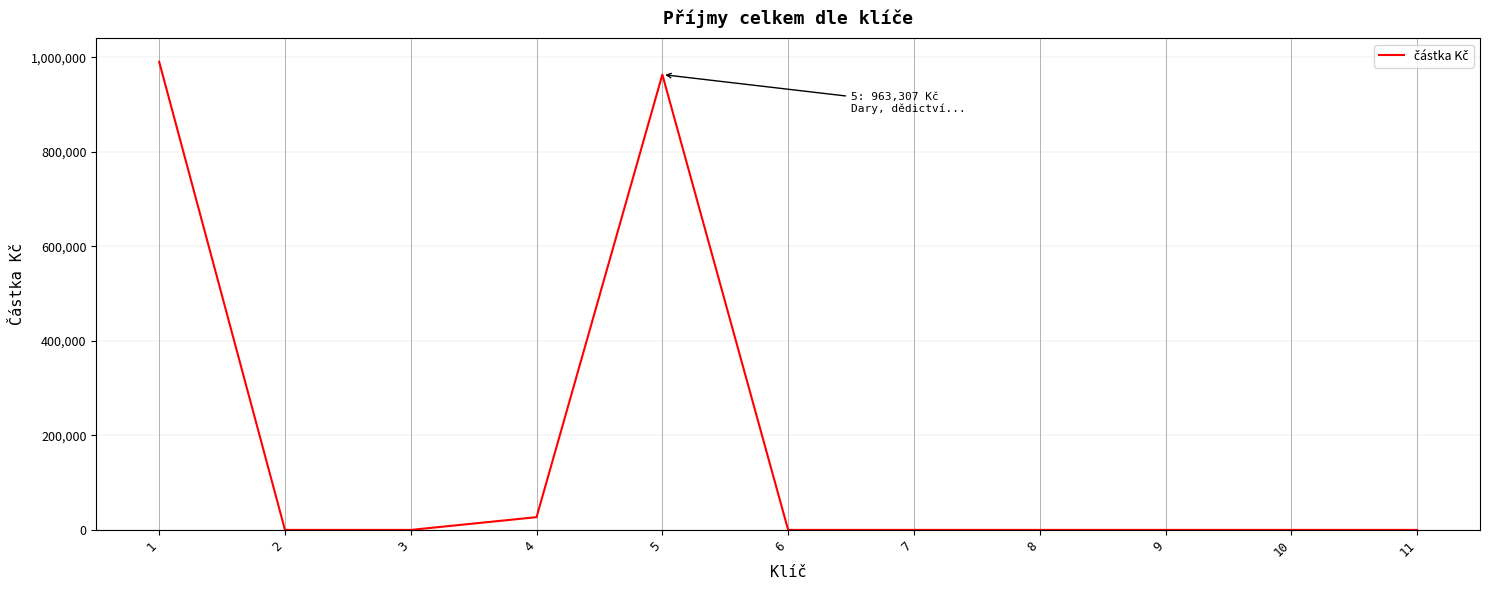

Is it true that the value at 10 is -534289?

False